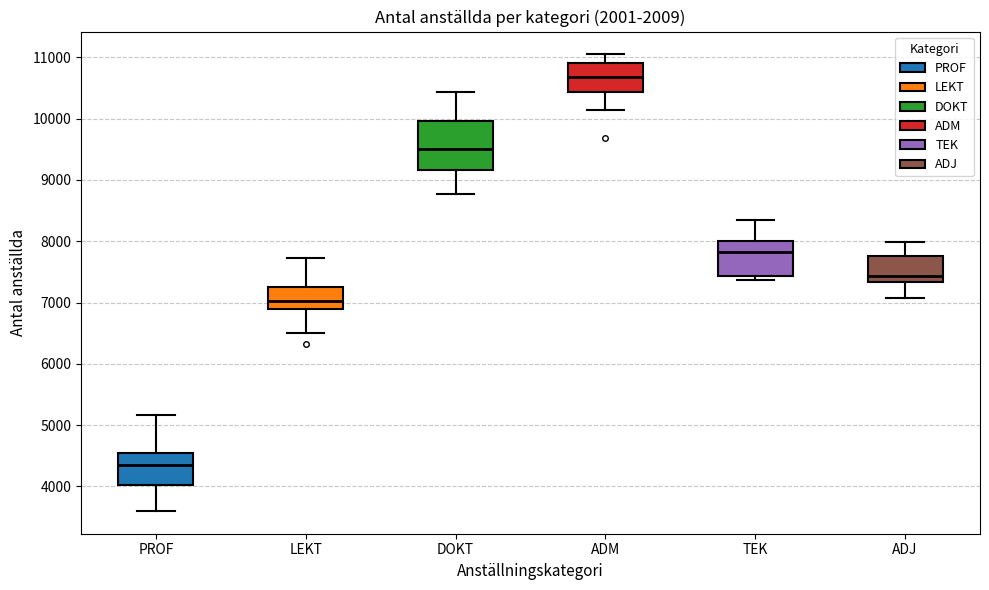

Where does the upper whisker of the box for ADJ end on the y-axis? The values are not printed on the chart, so give them approximately, as read against the axis.

8000